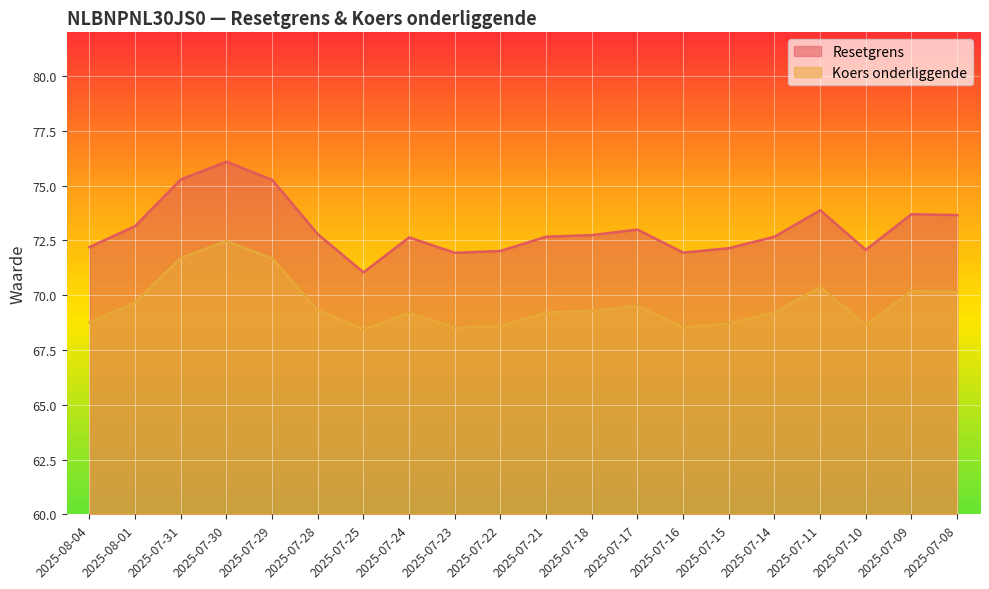

Rank the categories by Koers onderliggende value from highest to lowest.

2025-07-30, 2025-07-31, 2025-07-29, 2025-07-11, 2025-07-09, 2025-07-08, 2025-08-01, 2025-07-17, 2025-07-28, 2025-07-18, 2025-07-21, 2025-07-14, 2025-07-24, 2025-08-04, 2025-07-15, 2025-07-10, 2025-07-22, 2025-07-16, 2025-07-23, 2025-07-25